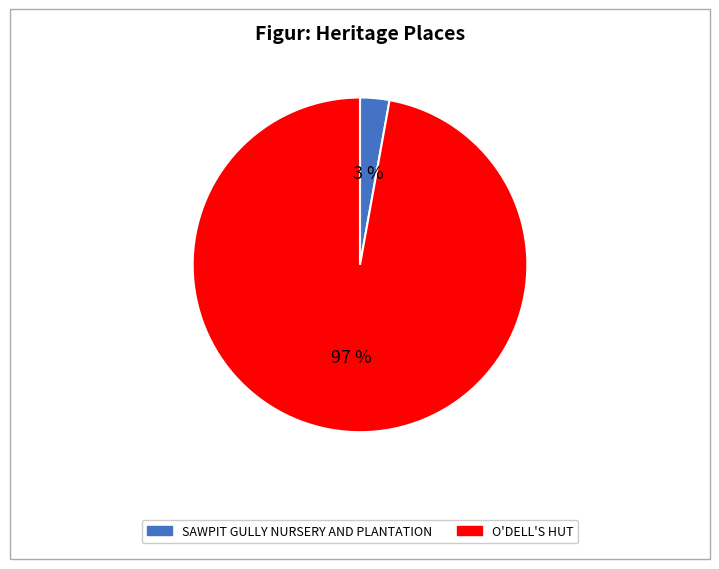

To the nearest percent, what percentage of the pie is SAWPIT GULLY NURSERY AND PLANTATION?

3%